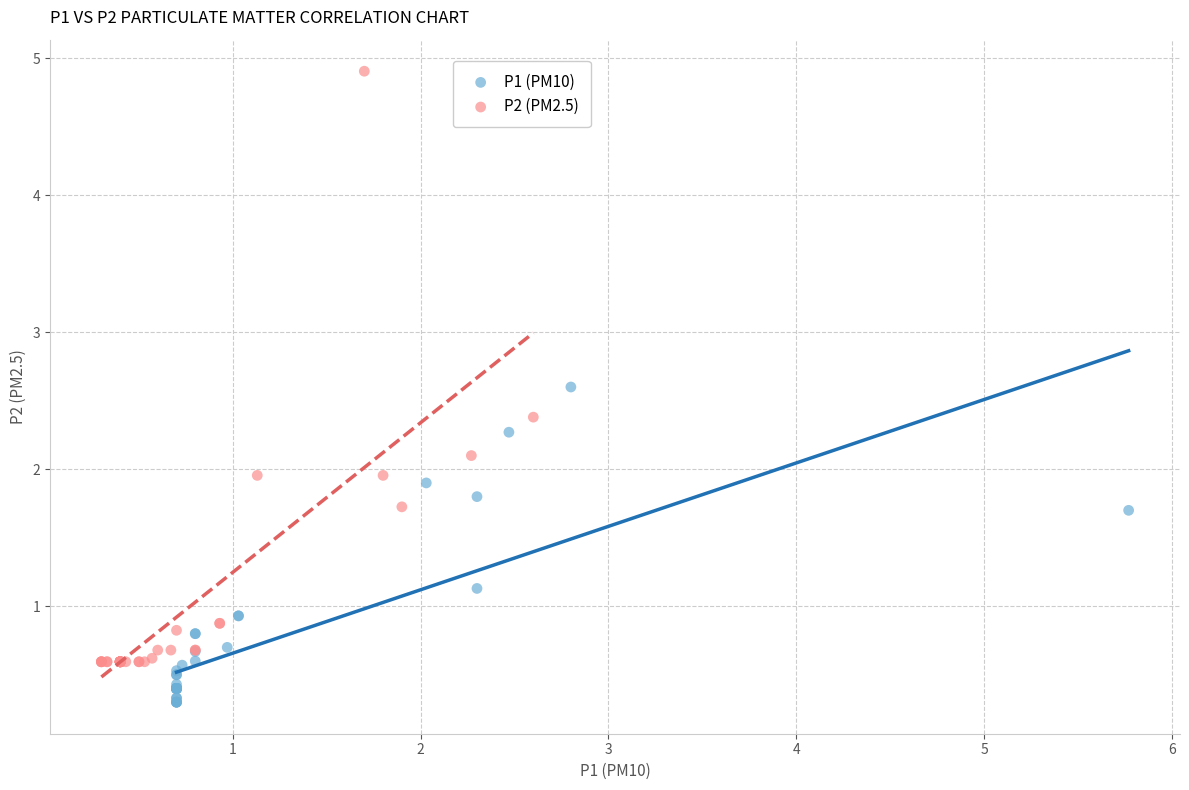

Which series contains the lowest Y value?

P1 (PM10)